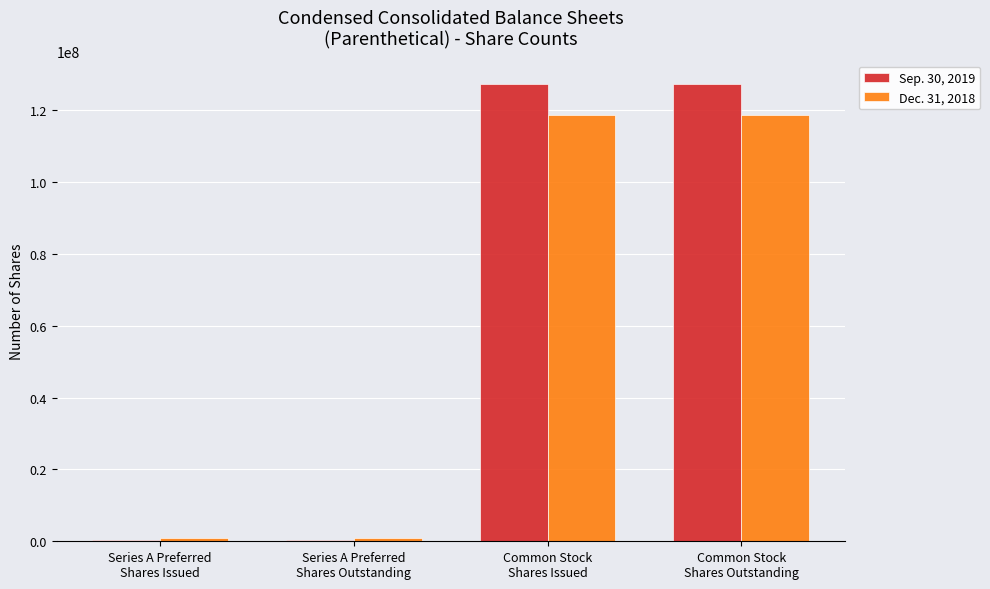

Reading left to right, transcribe all the data shown in this chart.

Sep. 30, 2019: Series A Preferred
Shares Issued=300000	Series A Preferred
Shares Outstanding=300000	Common Stock
Shares Issued=127400000	Common Stock
Shares Outstanding=127400000
Dec. 31, 2018: Series A Preferred
Shares Issued=800000	Series A Preferred
Shares Outstanding=800000	Common Stock
Shares Issued=118700000	Common Stock
Shares Outstanding=118700000